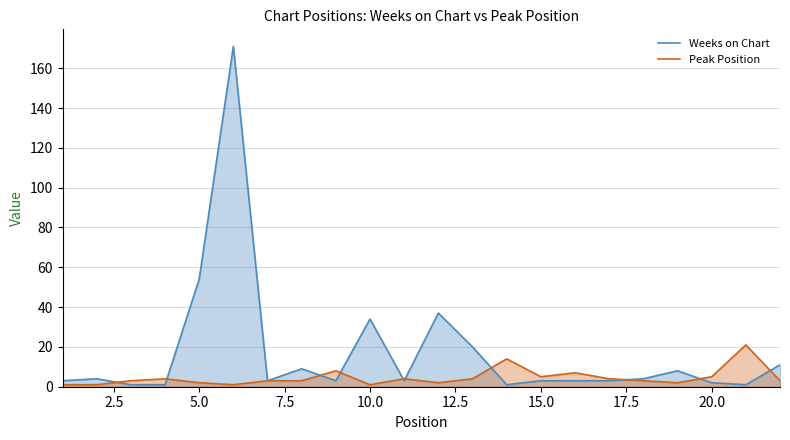

Which series has the largest range (max minus min)?

Weeks on Chart